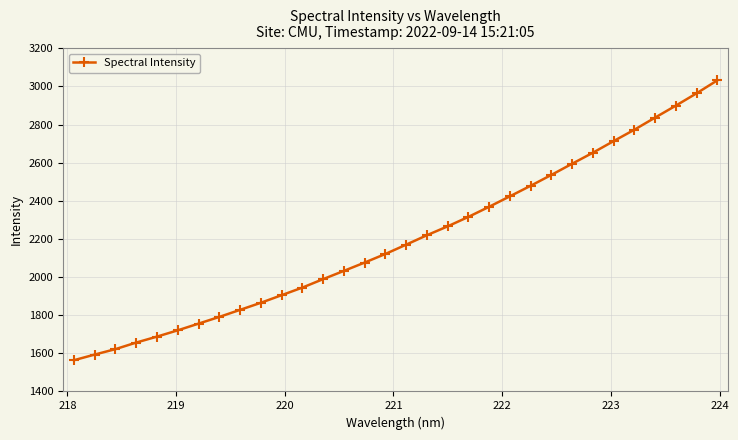

What is the greatest value displayed?

3032.1